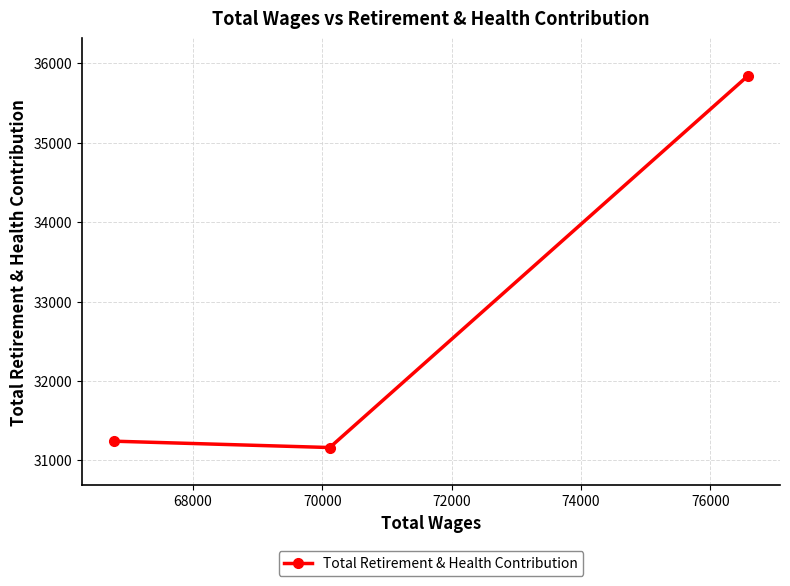

What is the smallest value displayed?

31162